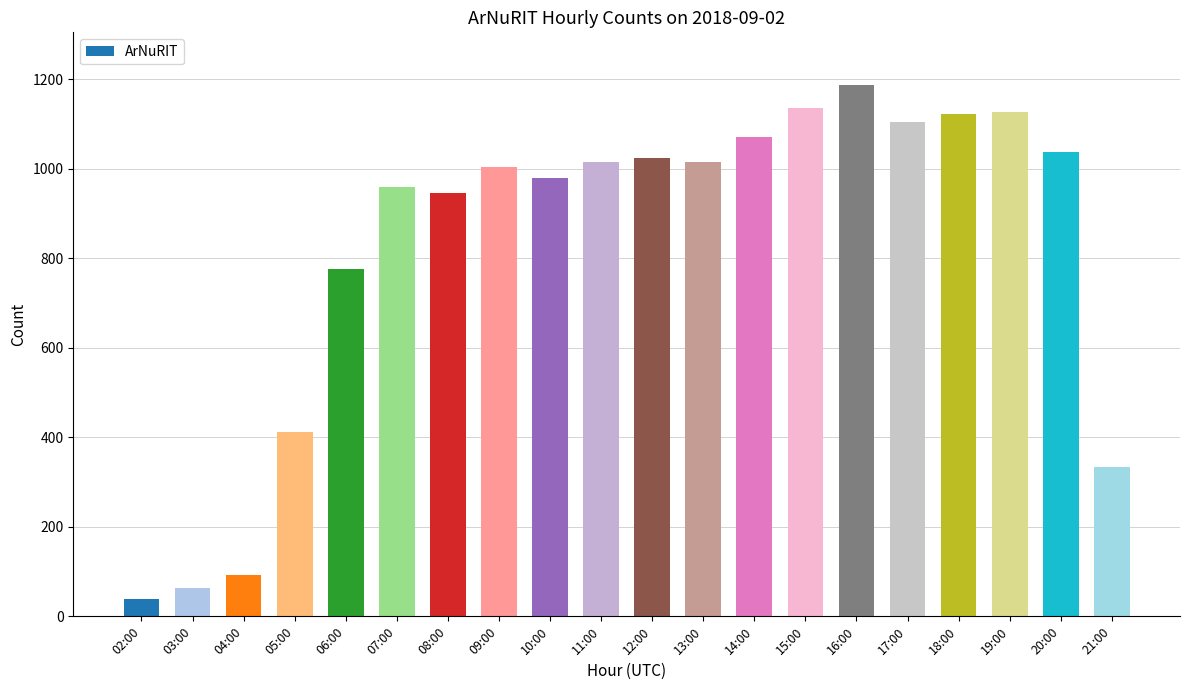

What is the approximate value at 07:00?

959